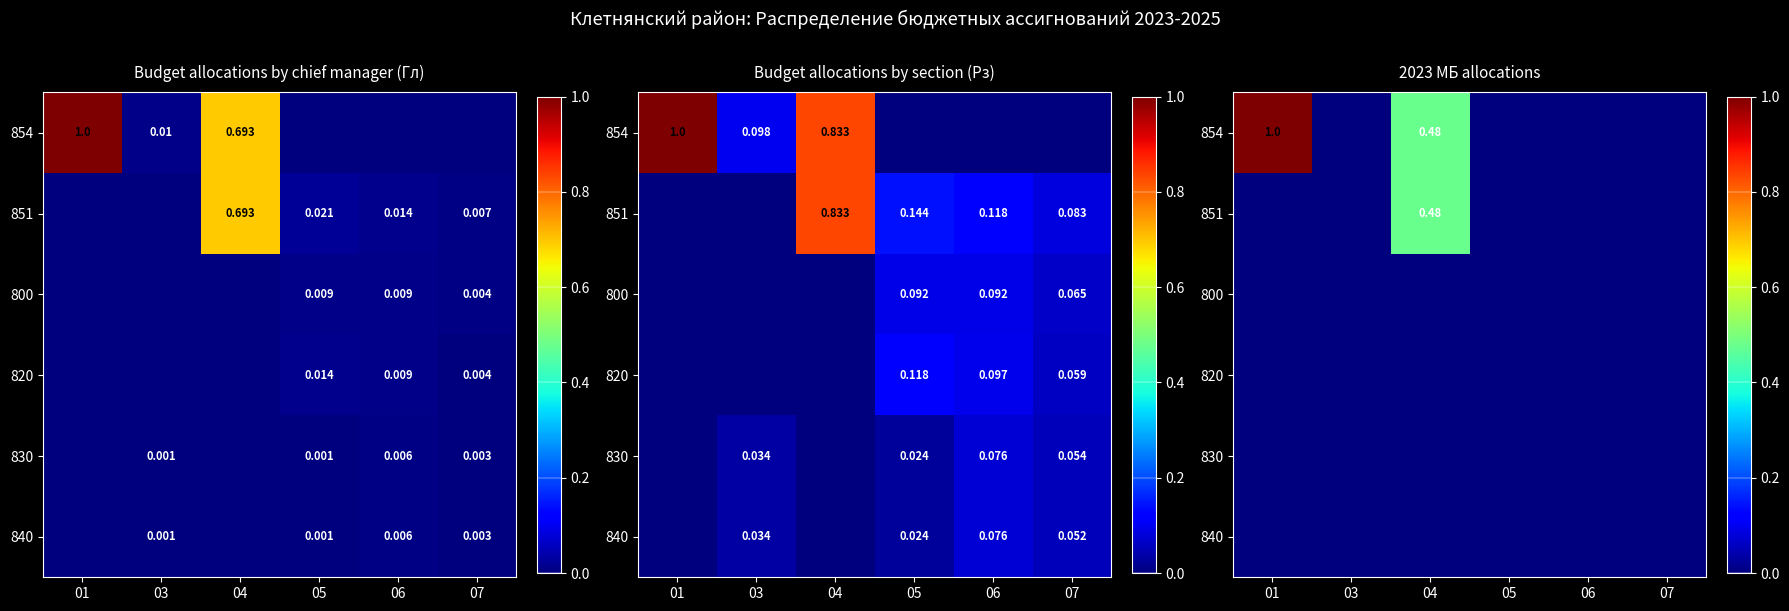

Is the value of 851 at 04 greater than the value of 800 at 03?

Yes